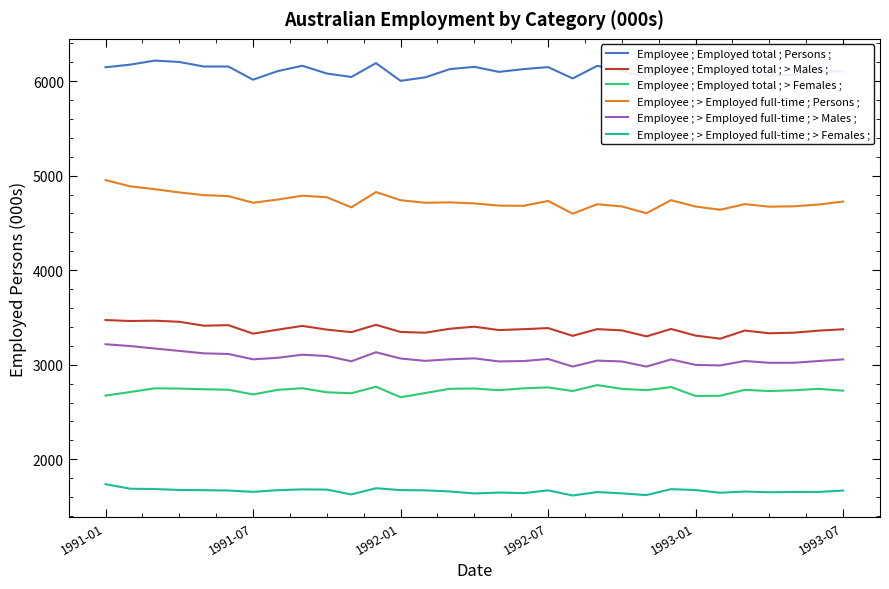

What are all the series names shown in the legend?

Employee ; Employed total ; Persons ;, Employee ; Employed total ; > Males ;, Employee ; Employed total ; > Females ;, Employee ; > Employed full-time ; Persons ;, Employee ; > Employed full-time ; > Males ;, Employee ; > Employed full-time ; > Females ;